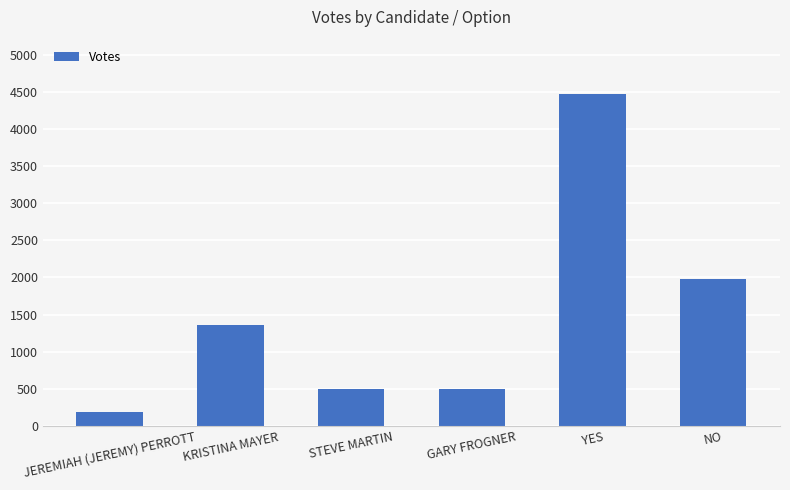

The chart shows a value of 194 at JEREMIAH (JEREMY) PERROTT. True or false?

True